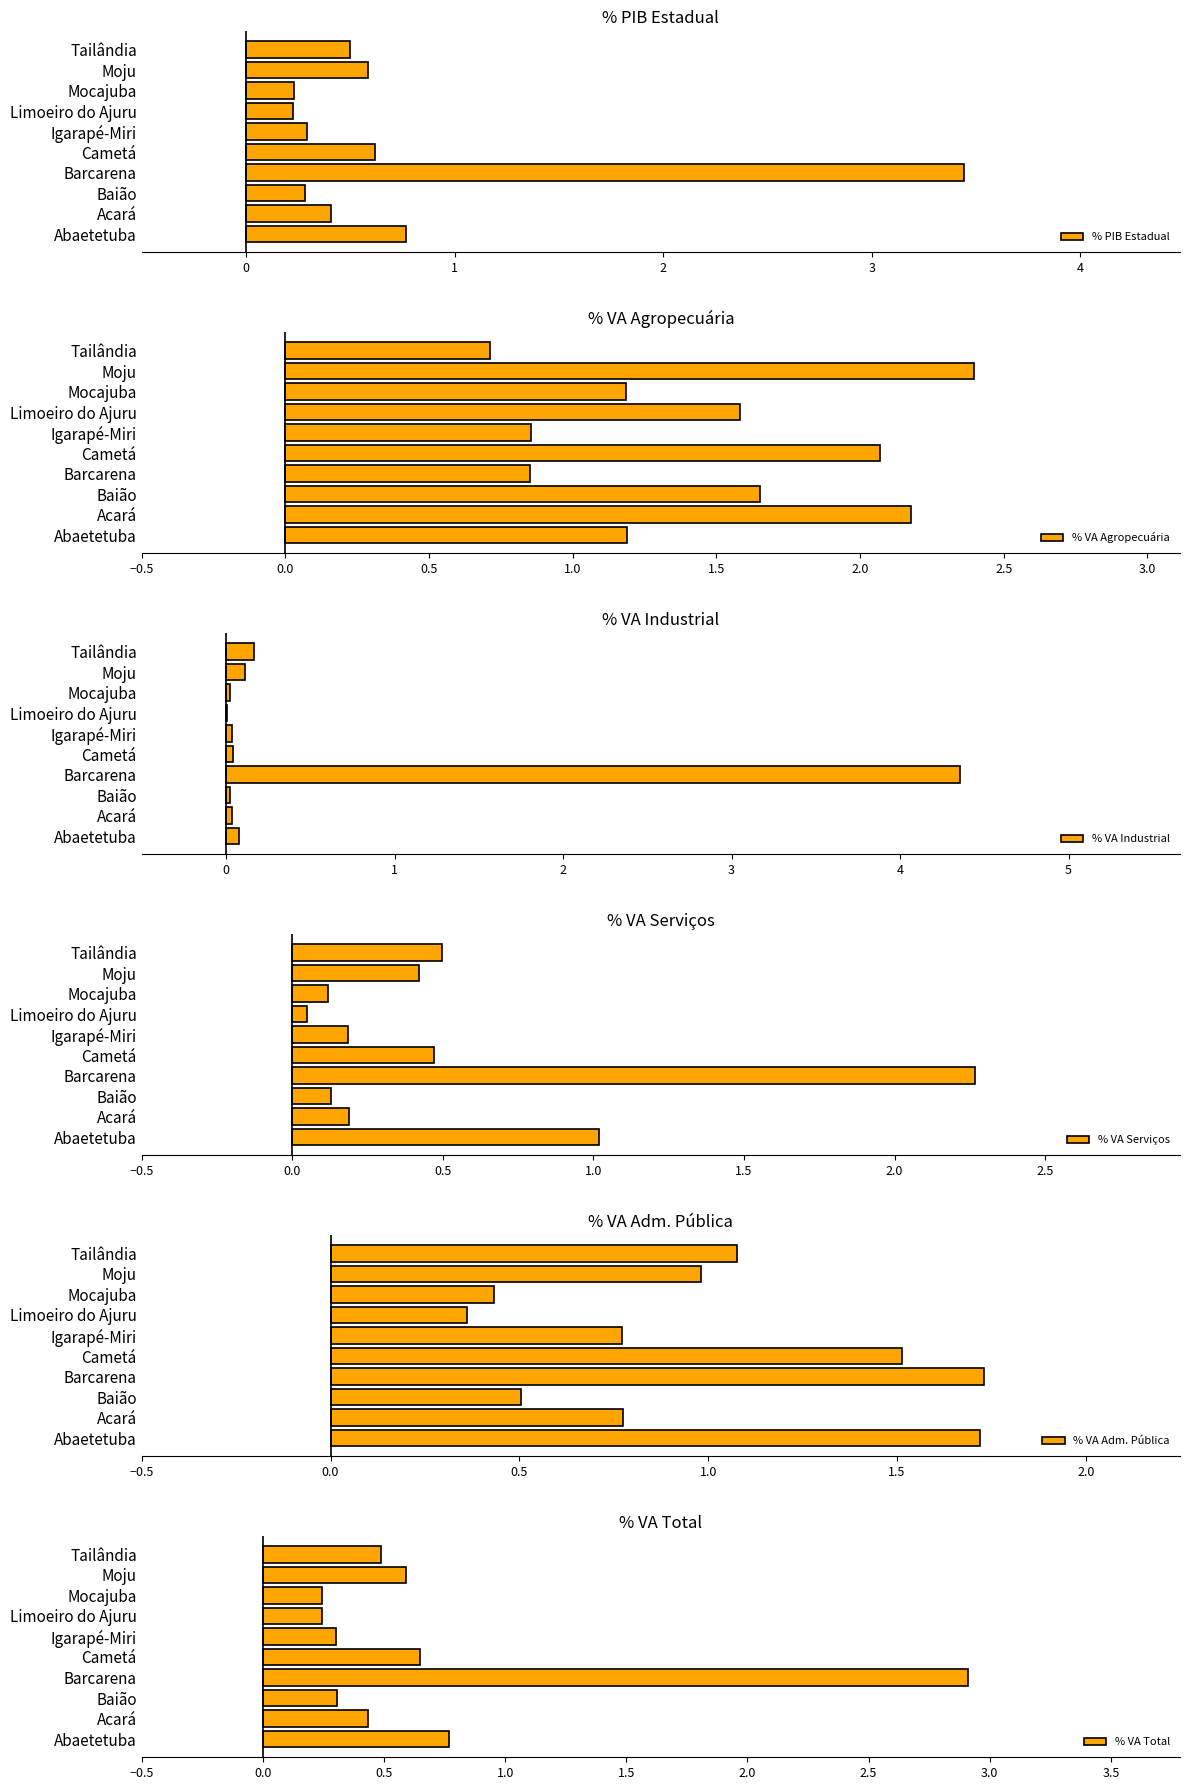

True or false: % PIB Estadual has a value of 0.6 at Moju.

True